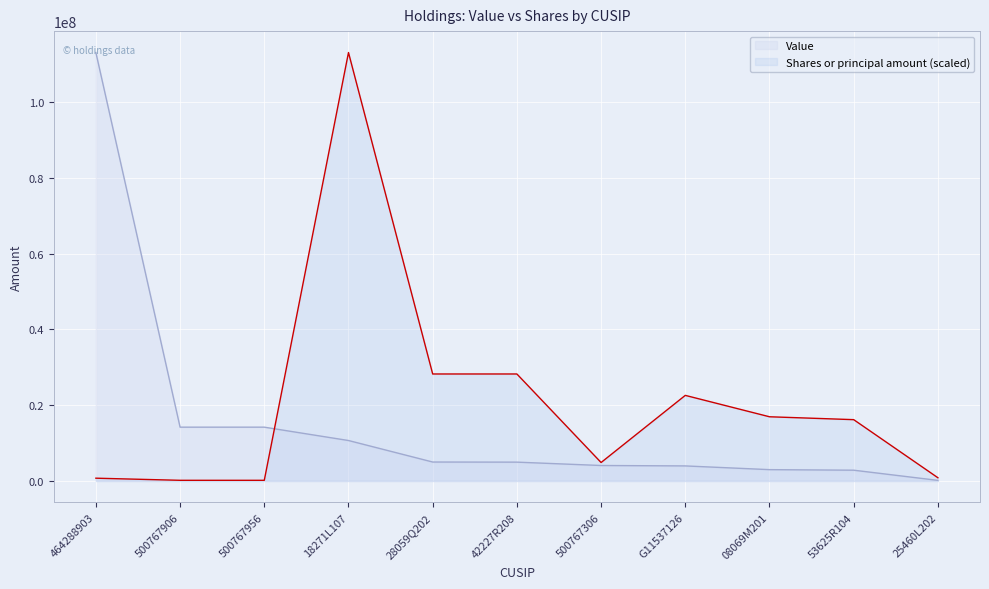

What are all the series names shown in the legend?

Value, Shares or principal amount (scaled)